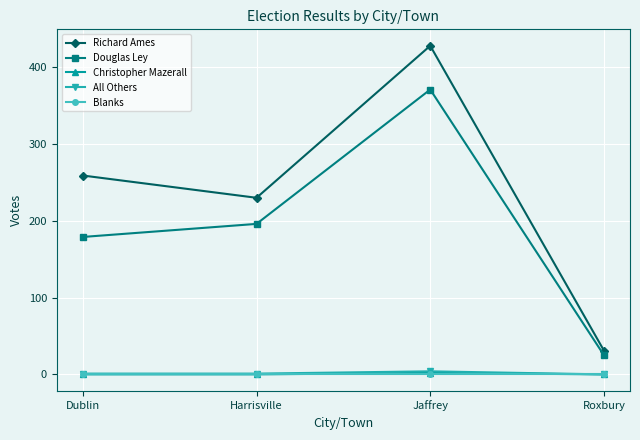

What are all the series names shown in the legend?

Richard Ames, Douglas Ley, Christopher Mazerall, All Others, Blanks